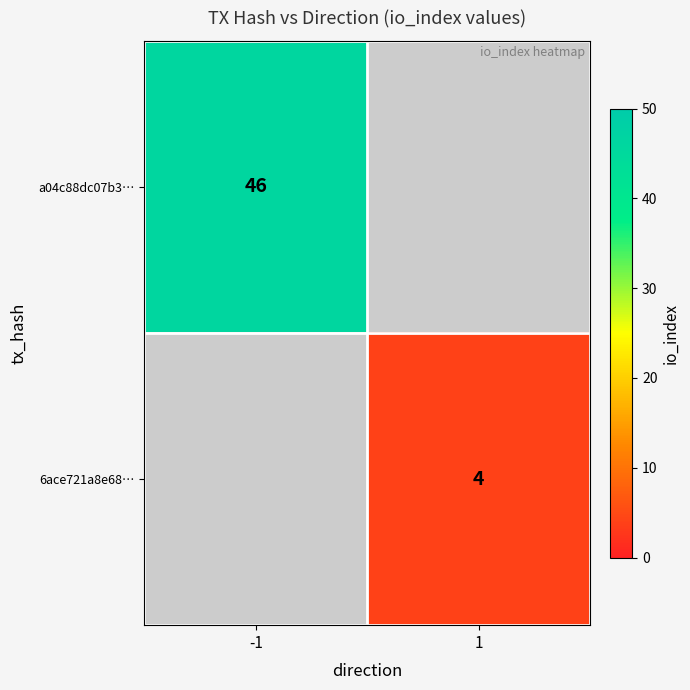

Between 1 and -1, which is larger?

-1